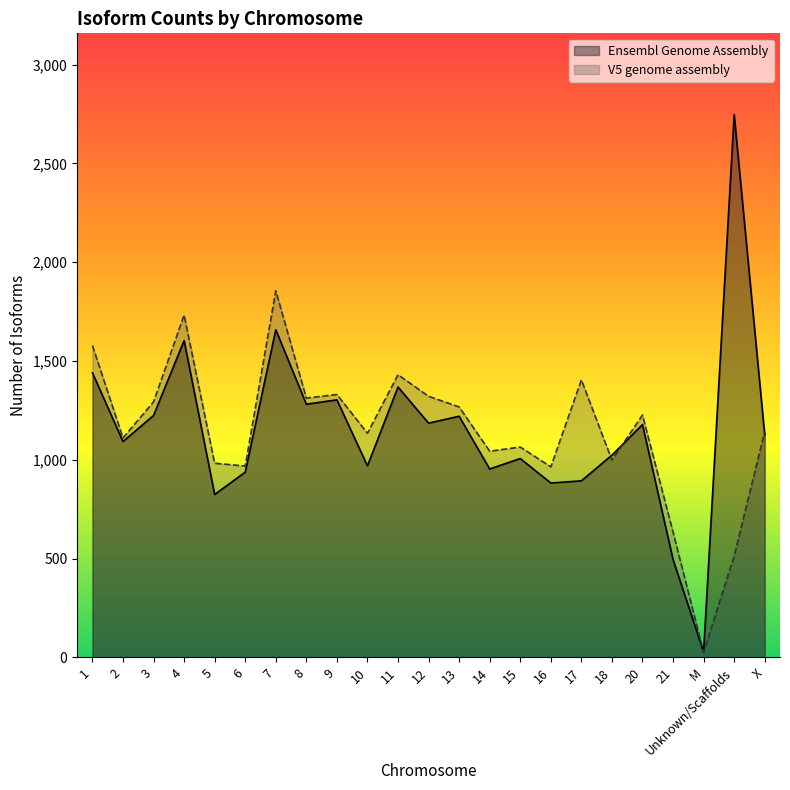

Which series has the largest range (max minus min)?

Ensembl Genome Assembly